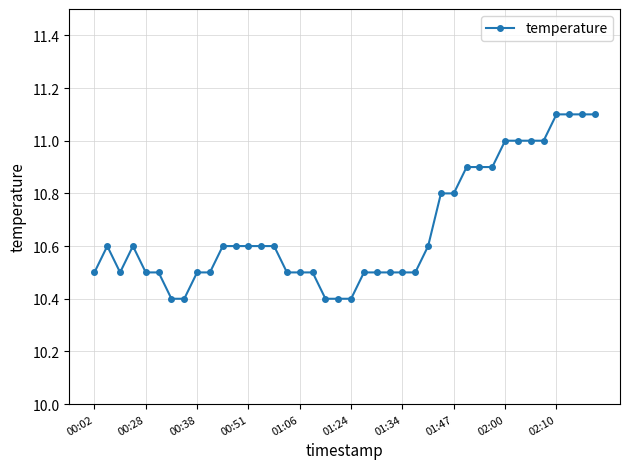

What is the difference between the second highest and second lowest values?

0.7